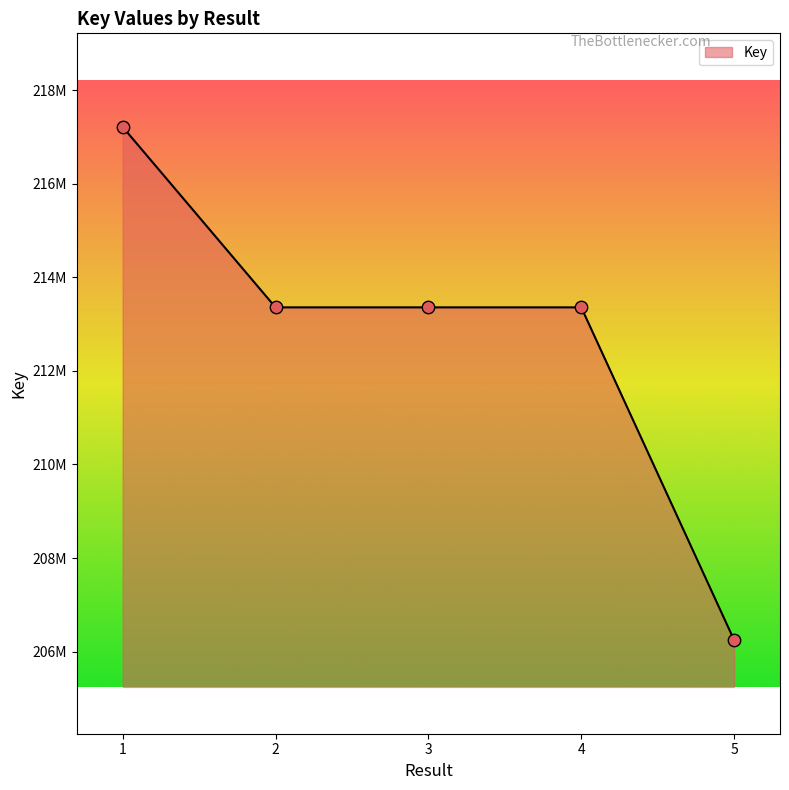

Does the chart have visible grid lines?

No